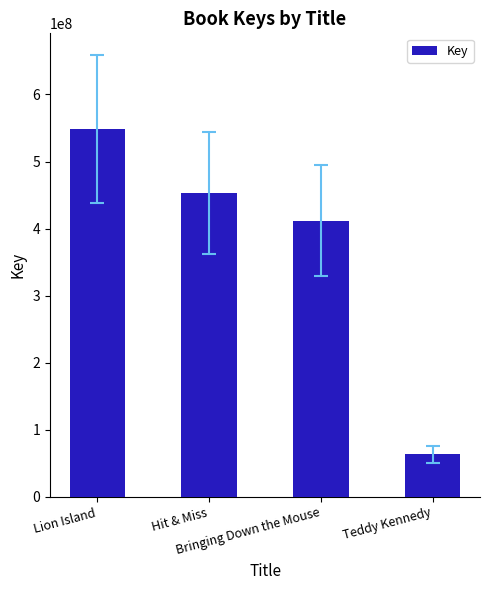

Is it true that the value at Hit & Miss is 170326387?

False